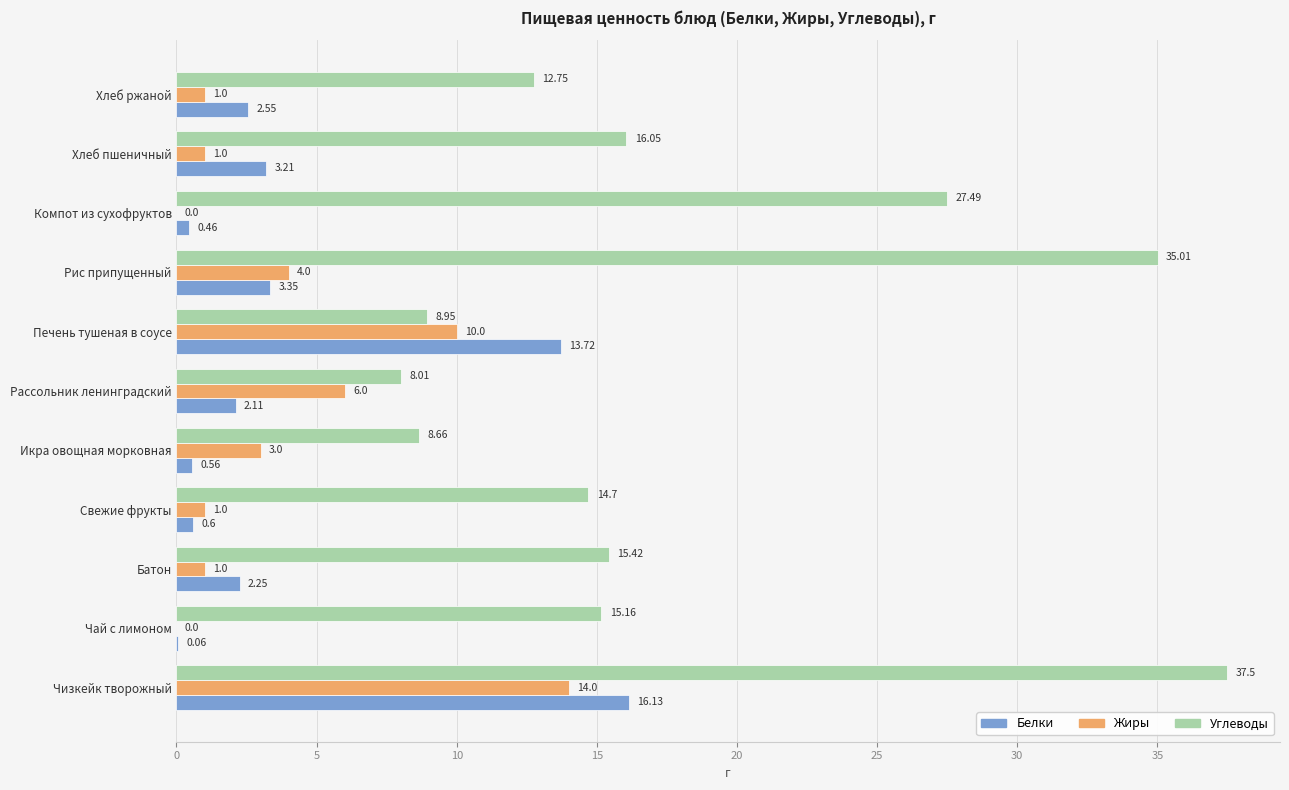

Which series changed the most between Батон and Икра овощная морковная?

Углеводы